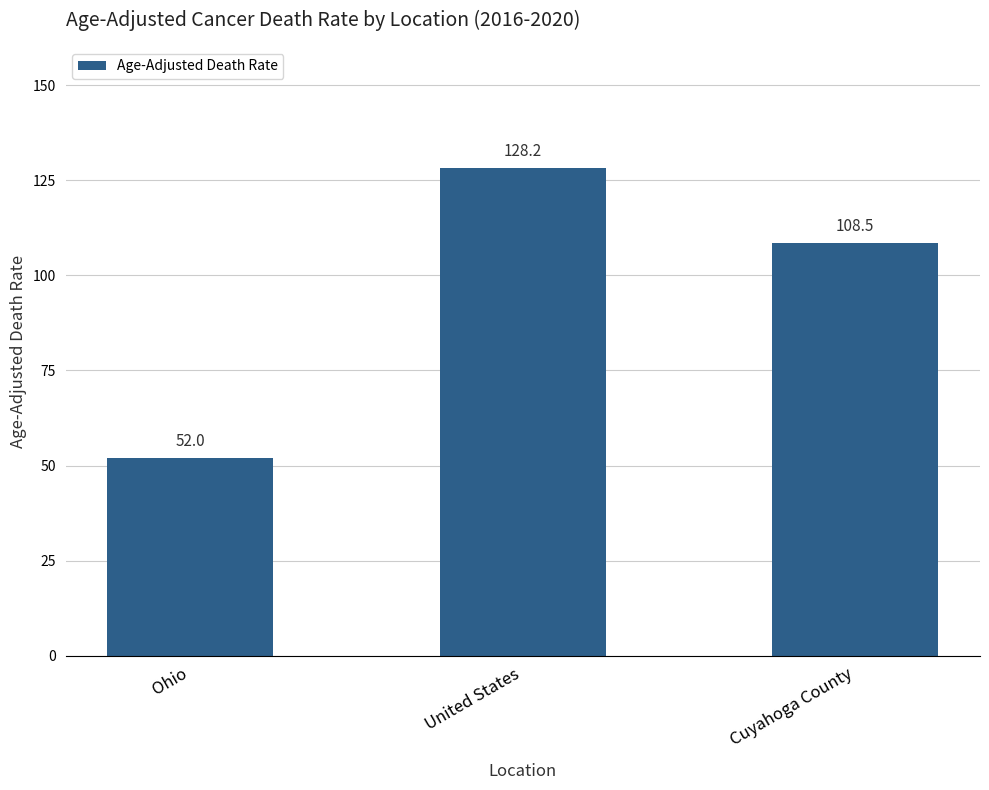

Reading left to right, what are all the values shown in this chart?

Ohio=52.0	United States=128.2	Cuyahoga County=108.5